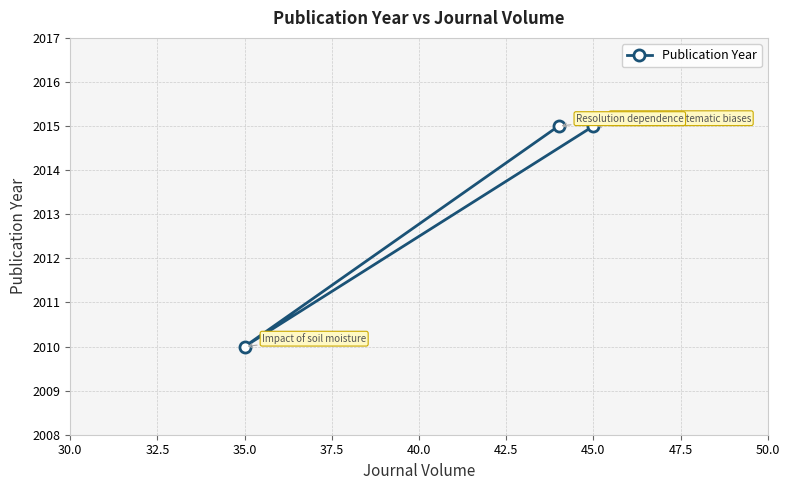

What is the average value?

2013